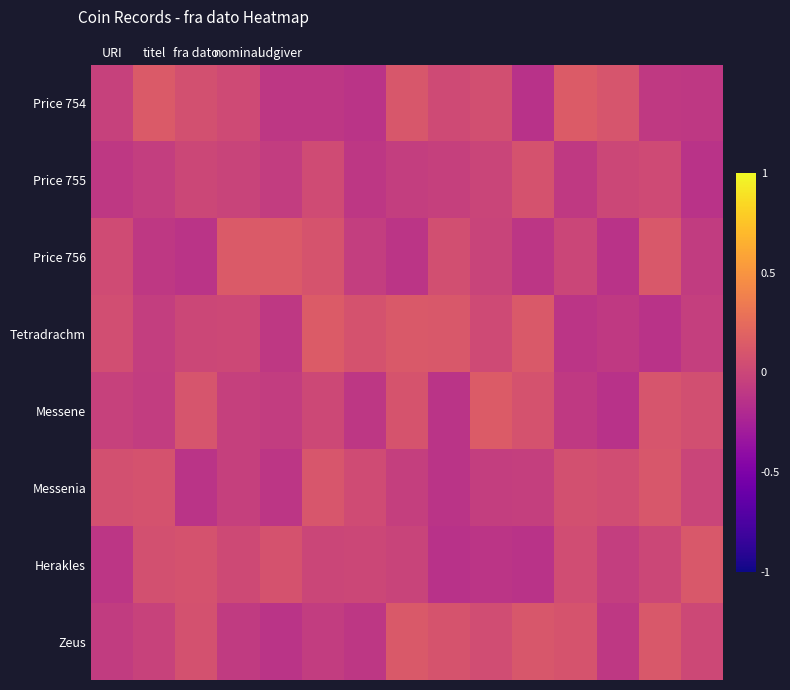

Reading right to left, what are all the values shown in this chart?

Price 754: -0.1	-0.1	0.1	0.1	-0.1	0.1	0.0	0.1	-0.1	-0.1	-0.1	0.0	0.1	0.1	-0.0
Price 755: -0.1	0.0	0.0	-0.1	0.1	-0.0	-0.0	-0.1	-0.1	0.0	-0.1	-0.0	0.0	-0.1	-0.1
Price 756: -0.1	0.1	-0.1	-0.0	-0.1	-0.0	0.1	-0.1	-0.1	0.1	0.1	0.1	-0.1	-0.1	0.0
Tetradrachm: -0.1	-0.1	-0.1	-0.1	0.1	0.0	0.1	0.1	0.1	0.1	-0.1	0.0	0.0	-0.1	0.0
Messene: 0.1	0.1	-0.1	-0.1	0.1	0.1	-0.1	0.1	-0.1	0.0	-0.1	-0.0	0.1	-0.1	-0.0
Messenia: -0.0	0.1	0.0	0.1	-0.1	-0.1	-0.1	-0.1	0.0	0.1	-0.1	-0.0	-0.1	0.1	0.1
Herakles: 0.1	0.0	-0.1	0.0	-0.1	-0.1	-0.1	-0.0	0.0	-0.0	0.1	0.0	0.1	0.1	-0.1
Zeus: 0.0	0.1	-0.1	0.1	0.1	0.0	0.1	0.1	-0.1	-0.1	-0.1	-0.1	0.1	-0.0	-0.1